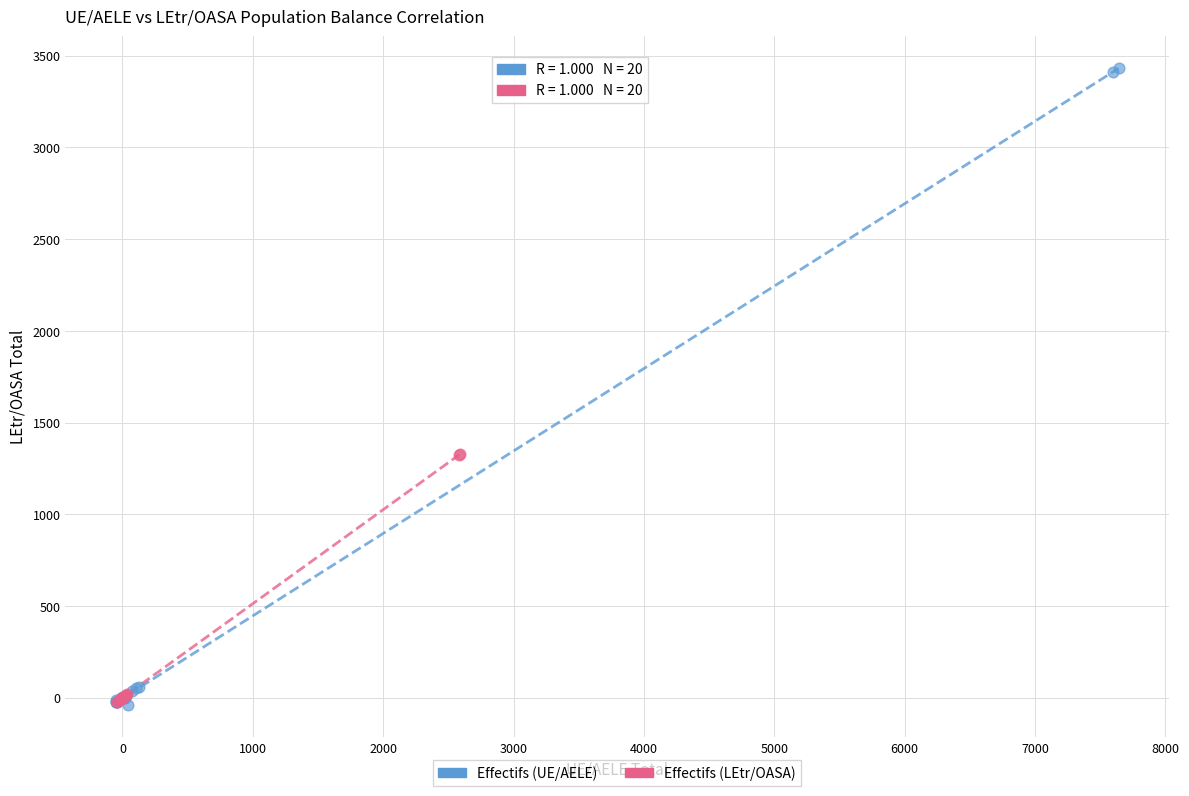

Which series has the largest Y range (max minus min)?

Effectifs (UE/AELE)